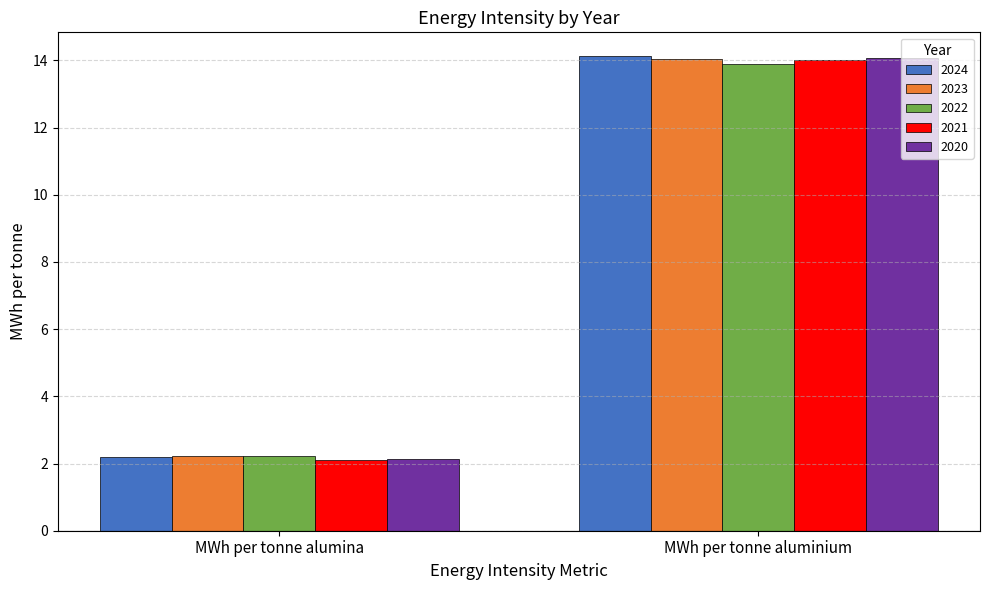

Which series has the largest range (max minus min)?

2020